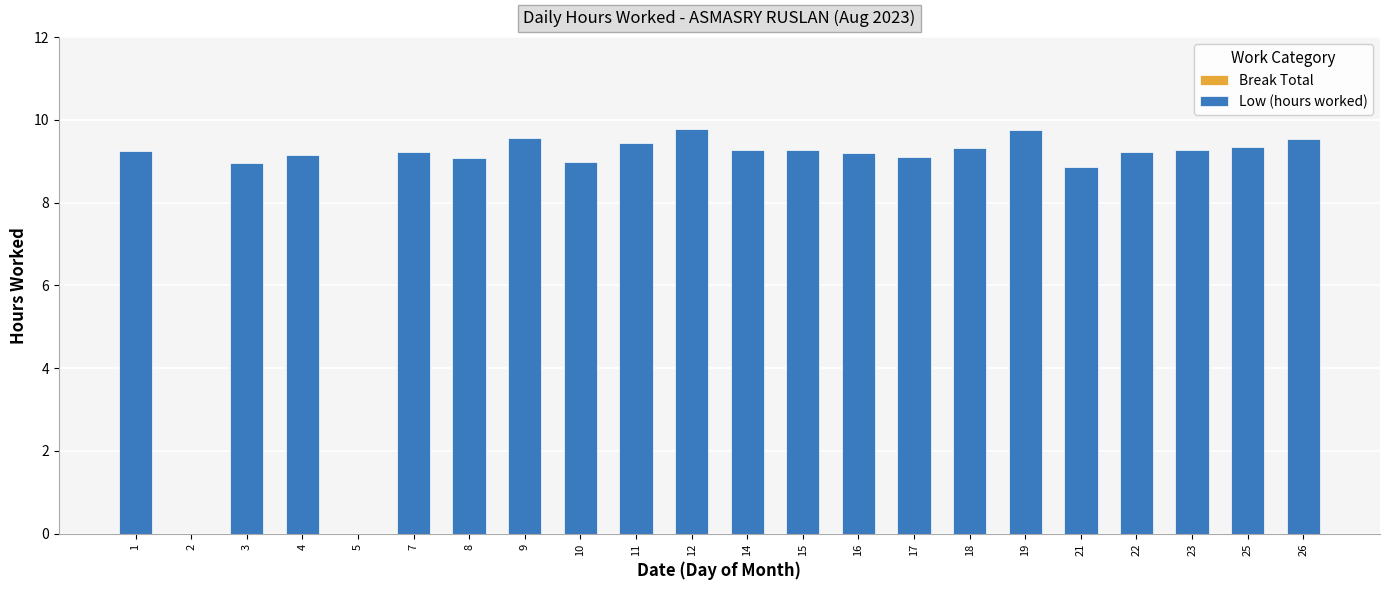

The value at 23 is 9.3. True or false?

True